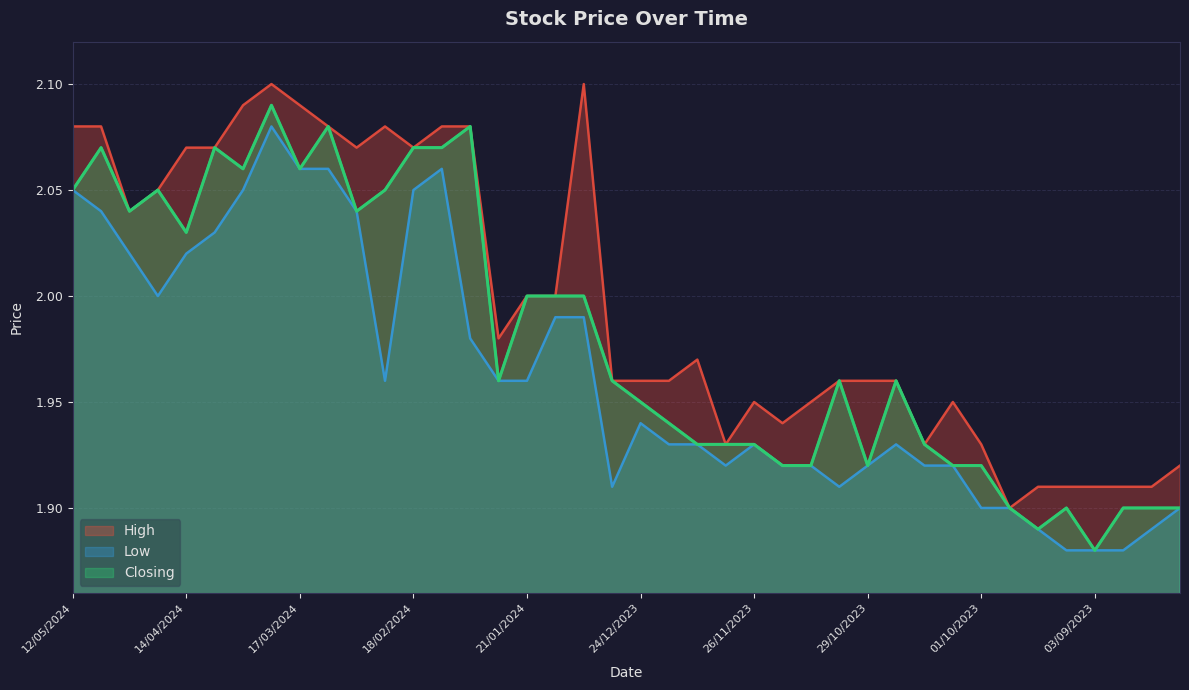

In Low, how many points are higher than both neighbors (excluding endpoints)?

5